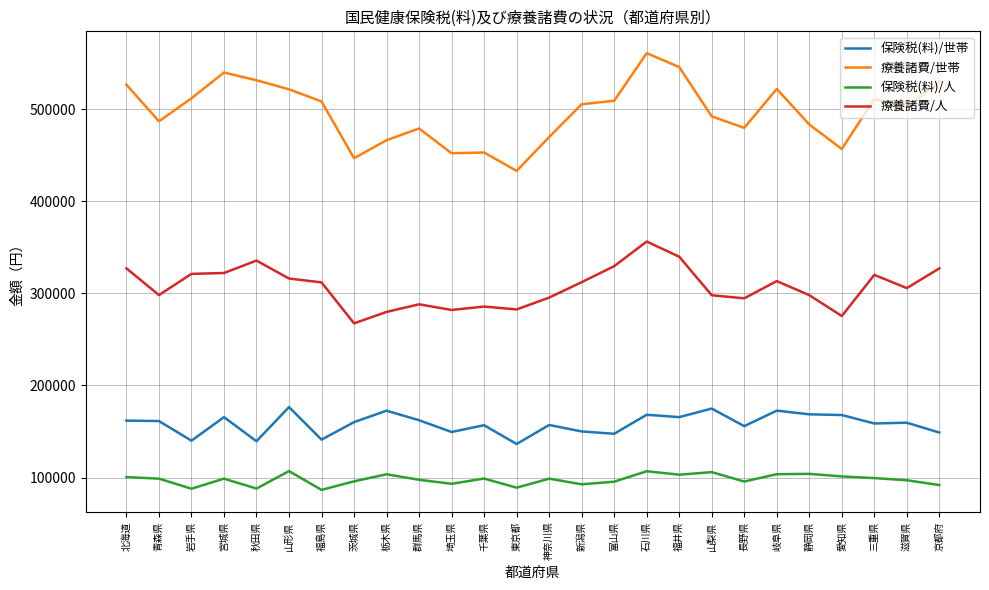

The 保険税(料)/世帯 series shows 174903 at 山梨県. True or false?

True